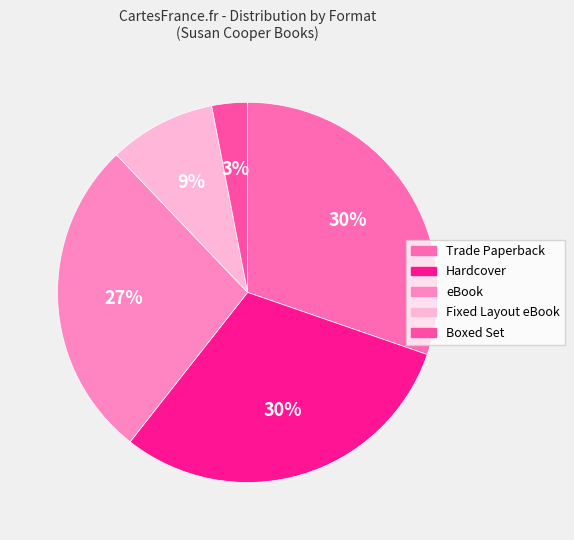

Is Fixed Layout eBook the majority of the pie?

No